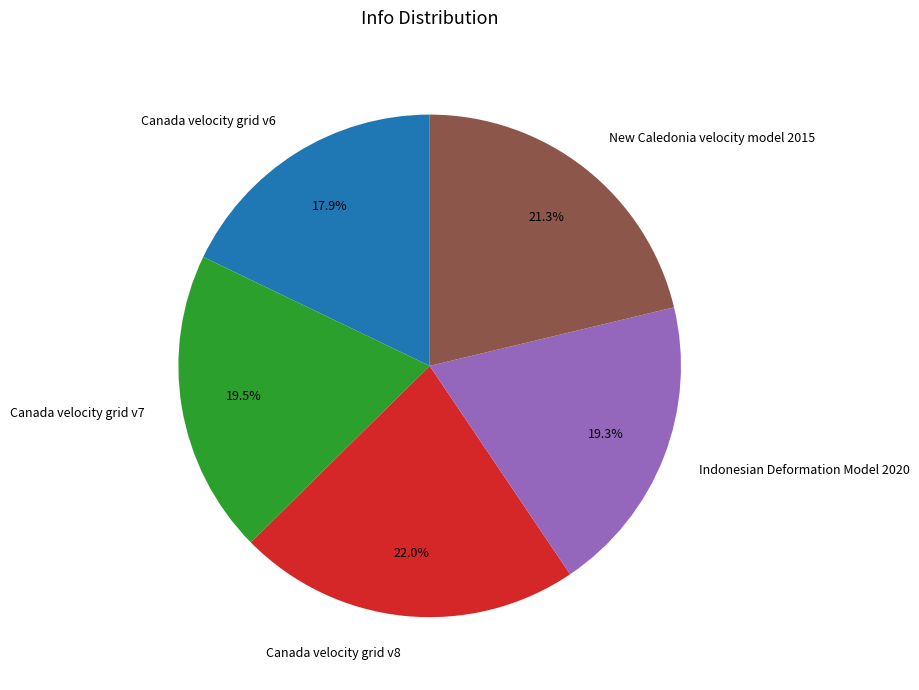

Is Canada velocity grid v7 the majority of the pie?

No